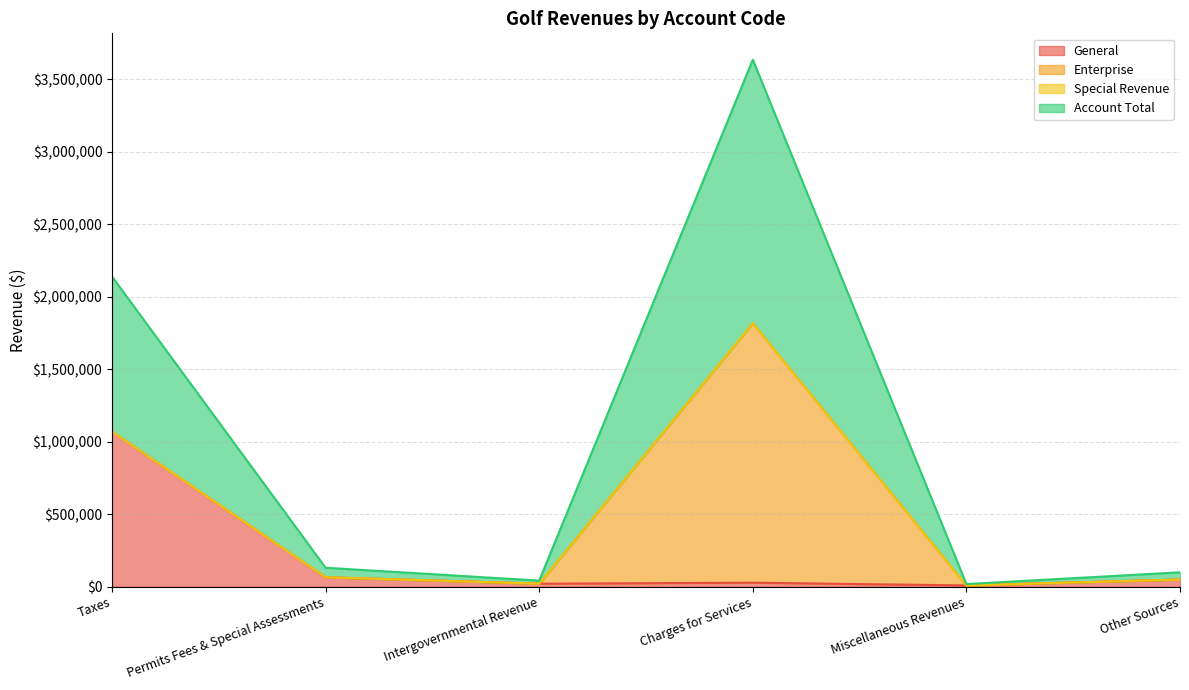

What is the difference between the maximum and minimum values in the Account Total series?

1808953